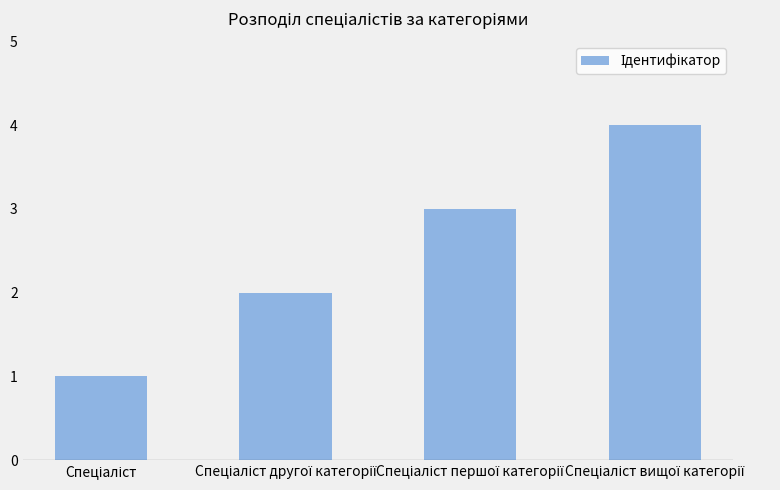

What is the maximum value shown in the chart?

4